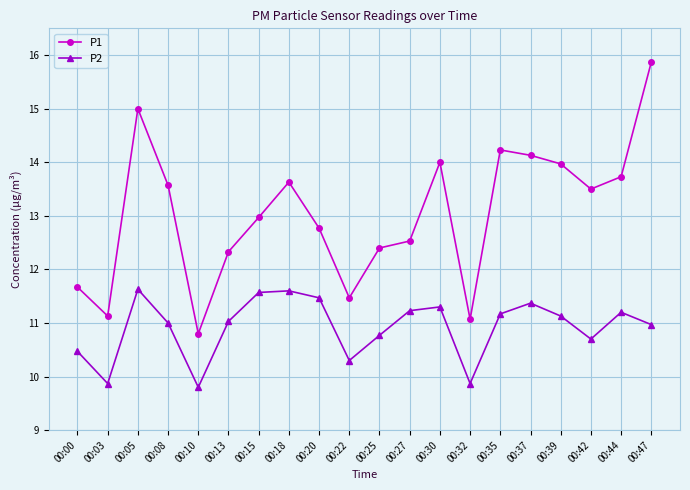

Read the P1 value at 00:18.

13.6